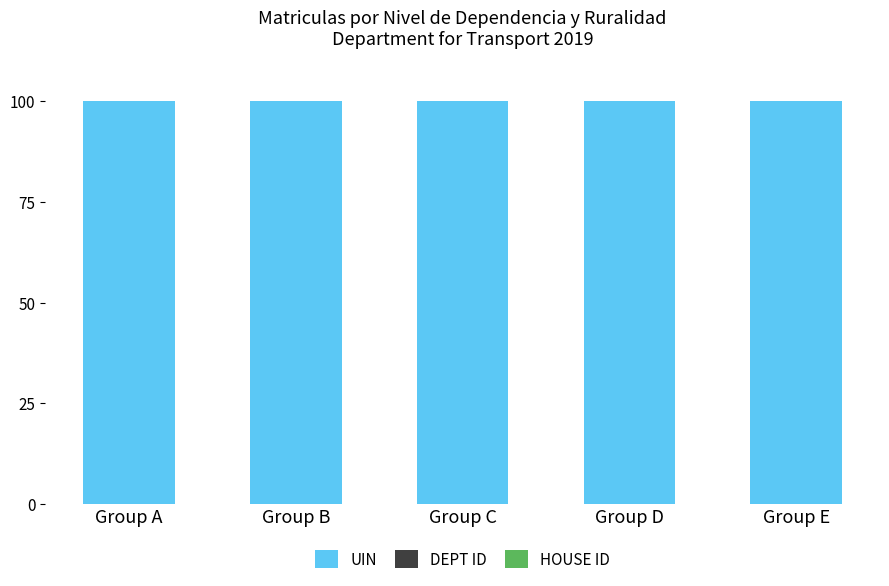

The value of UIN at Group C is 148.0. True or false?

False